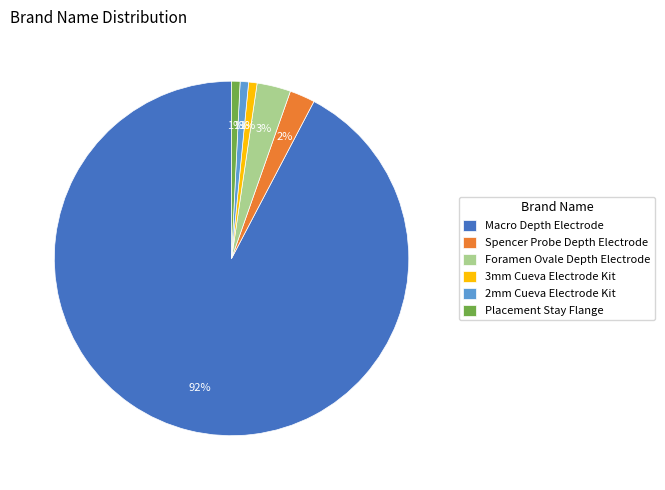

Is it true that 2mm Cueva Electrode Kit is 1% of the pie?

True